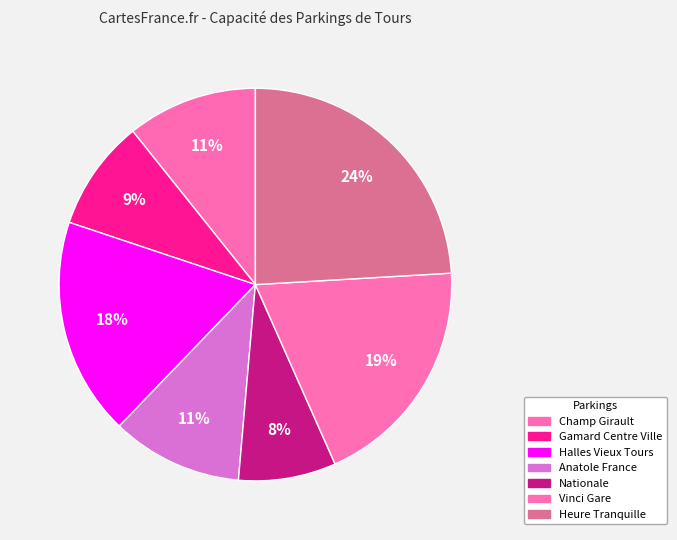

Is there a majority slice in this chart?

No